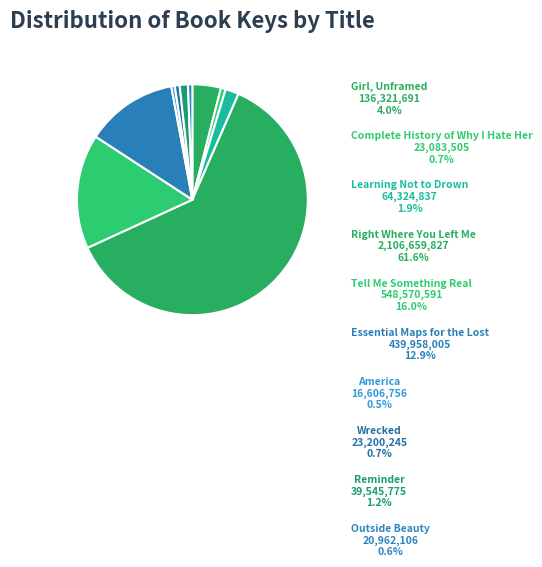

To the nearest percent, what portion does Wrecked represent?

1%